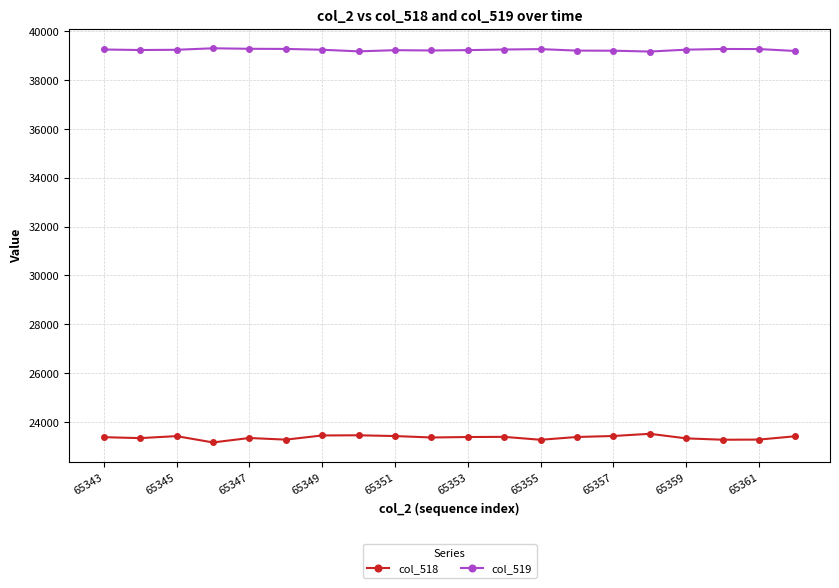

How many data points in col_519 are less than 39240?

10